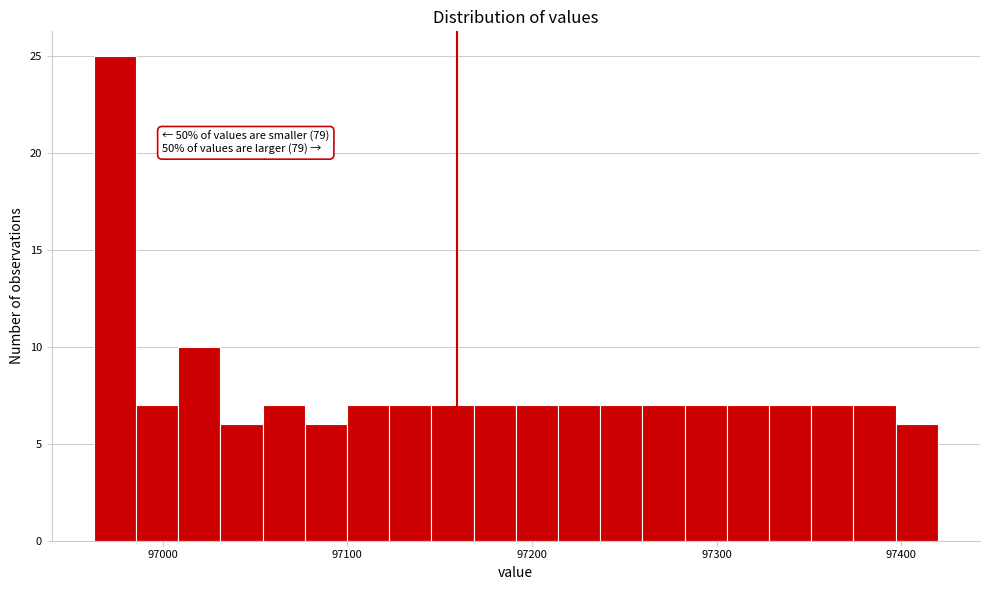

Around what value on the x-axis is the tallest bar? Give the approximate position of its centre, as read against the axis.

96970